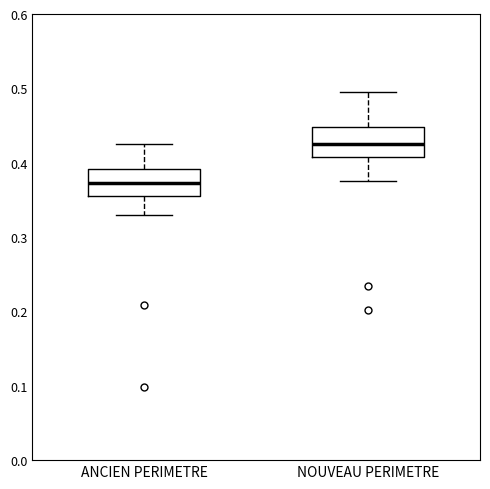

Reading left to right, transcribe this box plot: for each box, give where its median line is, the range the box spans, and where its two whiskers end, as read against the y-axis. The values are not printed on the chart, so give them approximately, as read against the axis.

ANCIEN PERIMETRE: median 0.37, box 0.35 to 0.39, whiskers 0.33 to 0.43
NOUVEAU PERIMETRE: median 0.43, box 0.41 to 0.45, whiskers 0.38 to 0.49